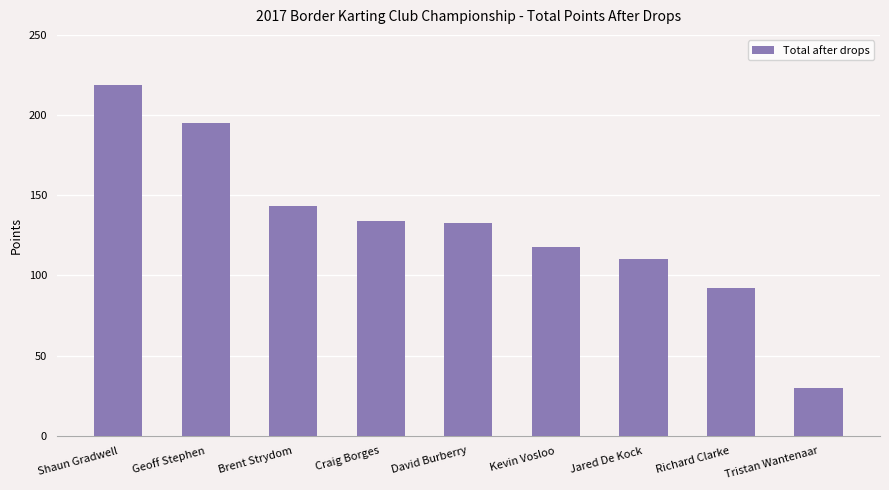

The chart shows a value of 110 at Geoff Stephen. True or false?

False